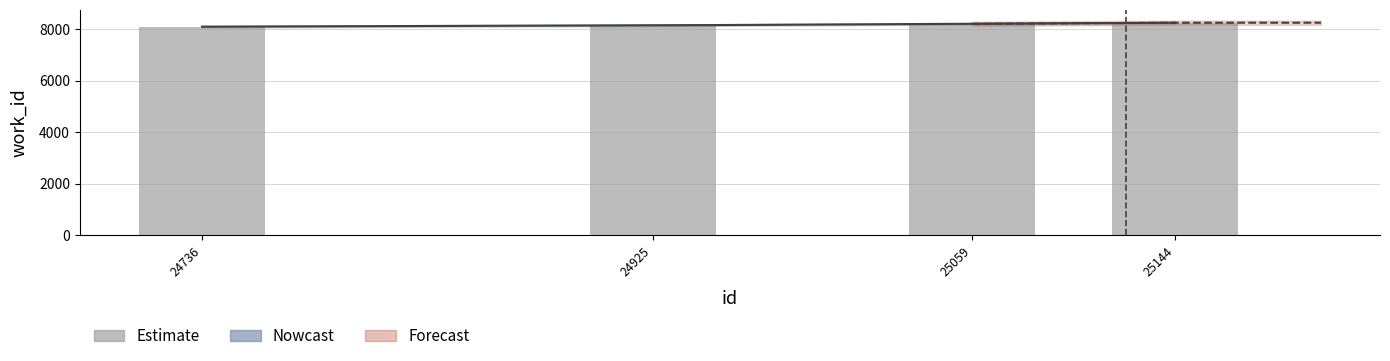

Is it true that the value at 25059 is 8213?

True